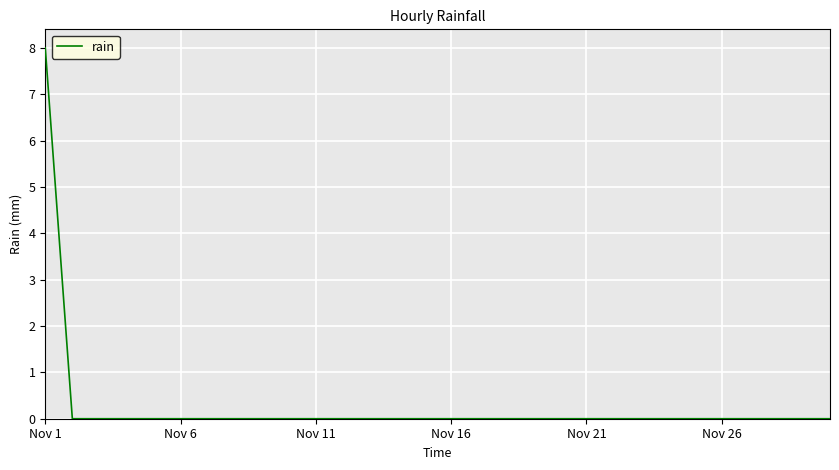

What is the difference between the maximum and minimum values?

8